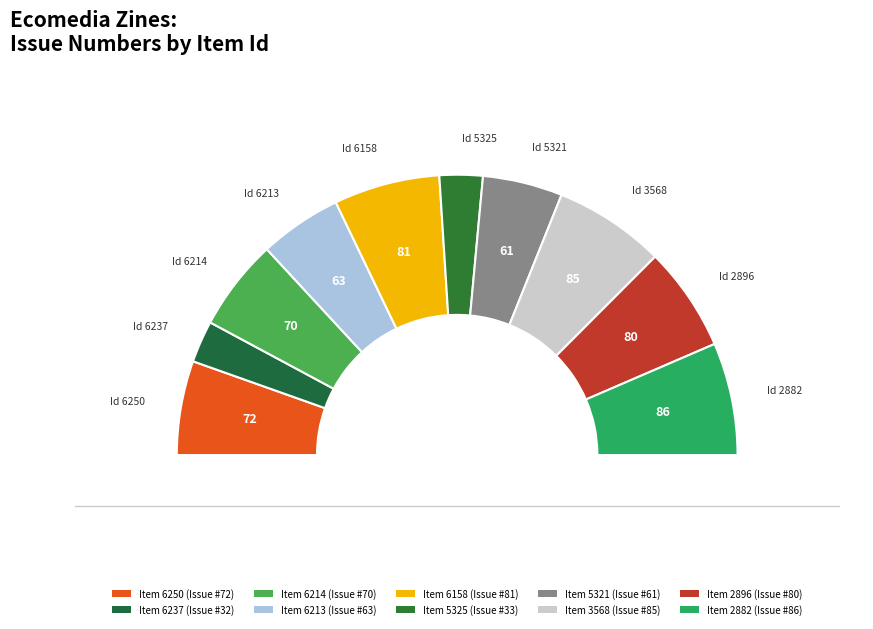

Rank the categories by value from lowest to highest.

6237, 5325, 5321, 6213, 6214, 6250, 2896, 6158, 3568, 2882